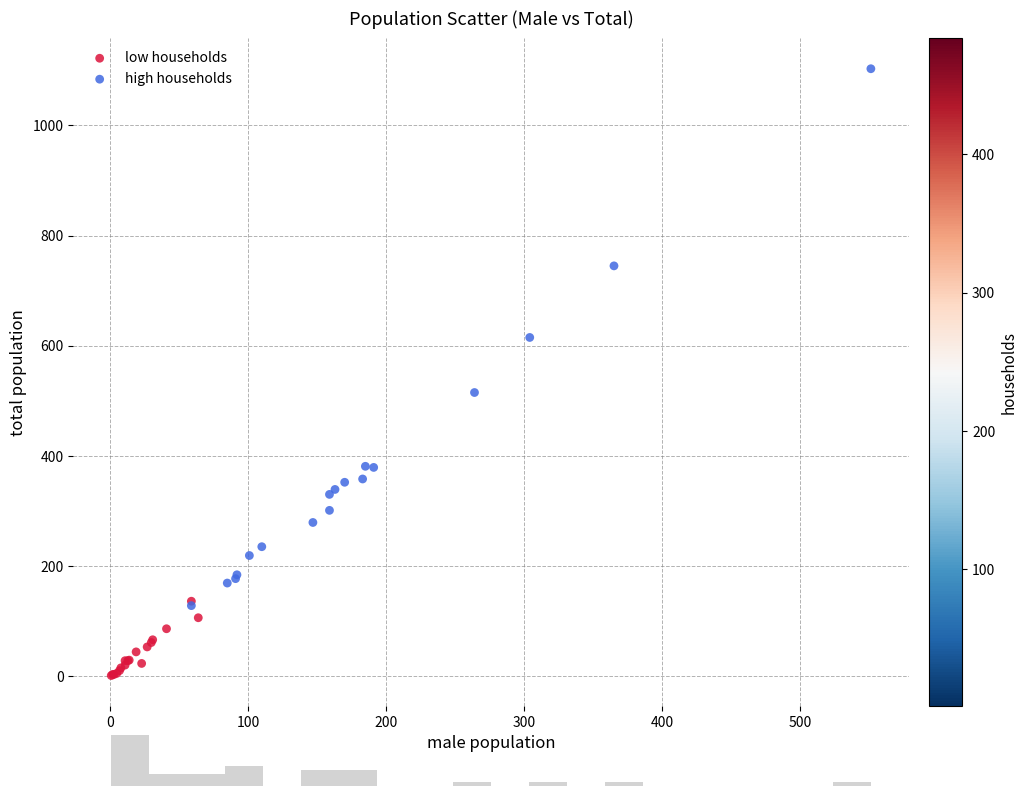

Which series reaches the maximum Y coordinate?

high households